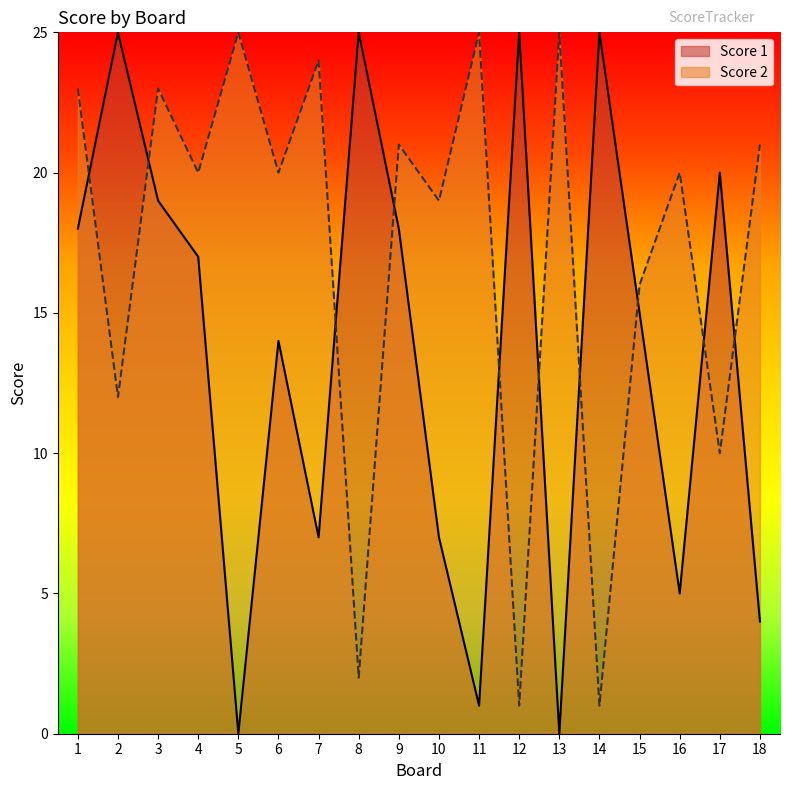

At which category does the chart reach its minimum across all series?

5